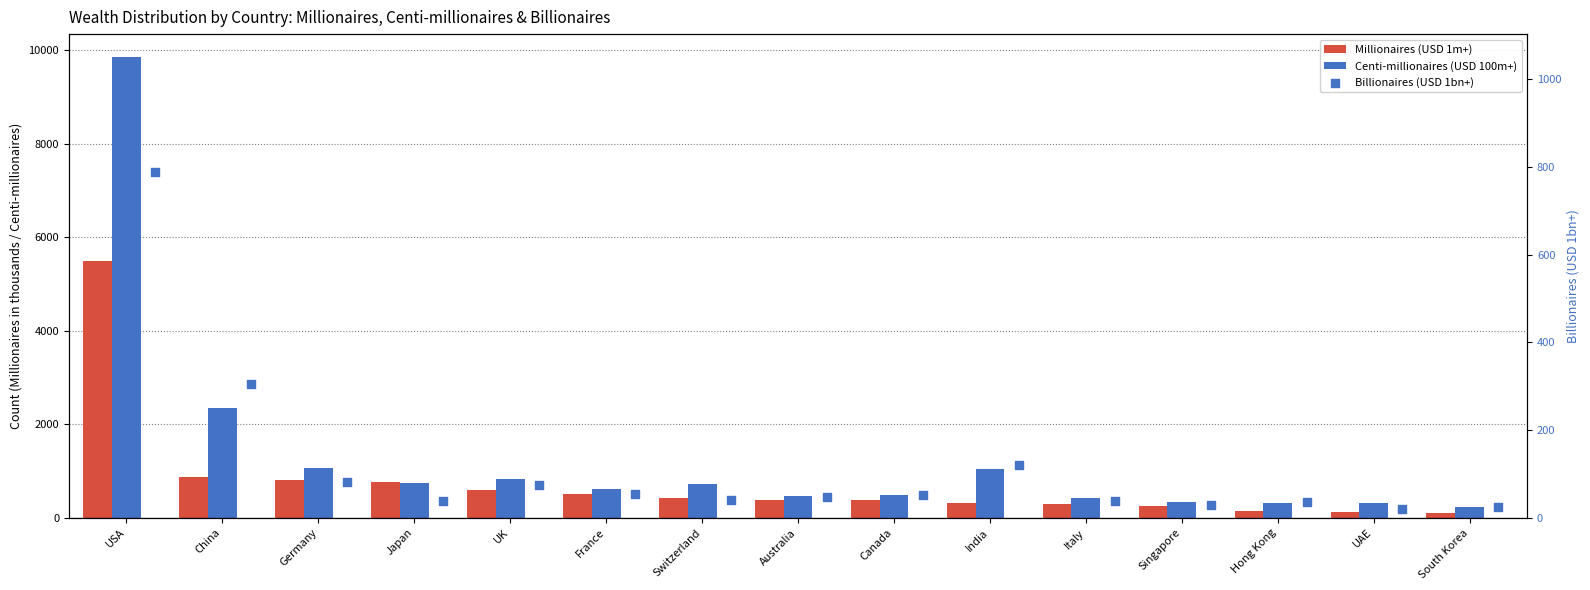

Is the value of Centi-millionaires (USD 100m+) at Australia greater than the value of Billionaires (USD 1bn+) at China?

Yes